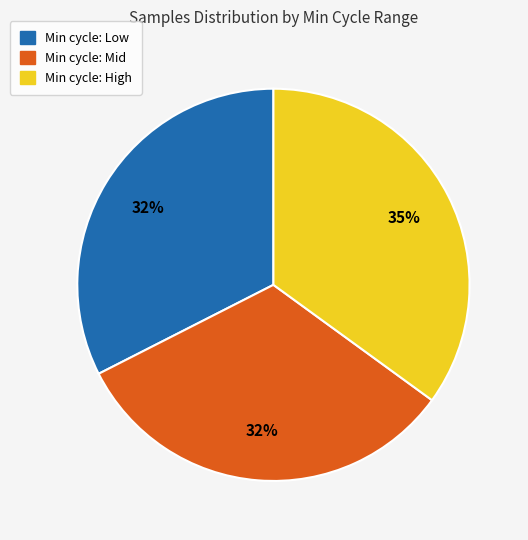

Is there any slice that represents more than half of the pie?

No